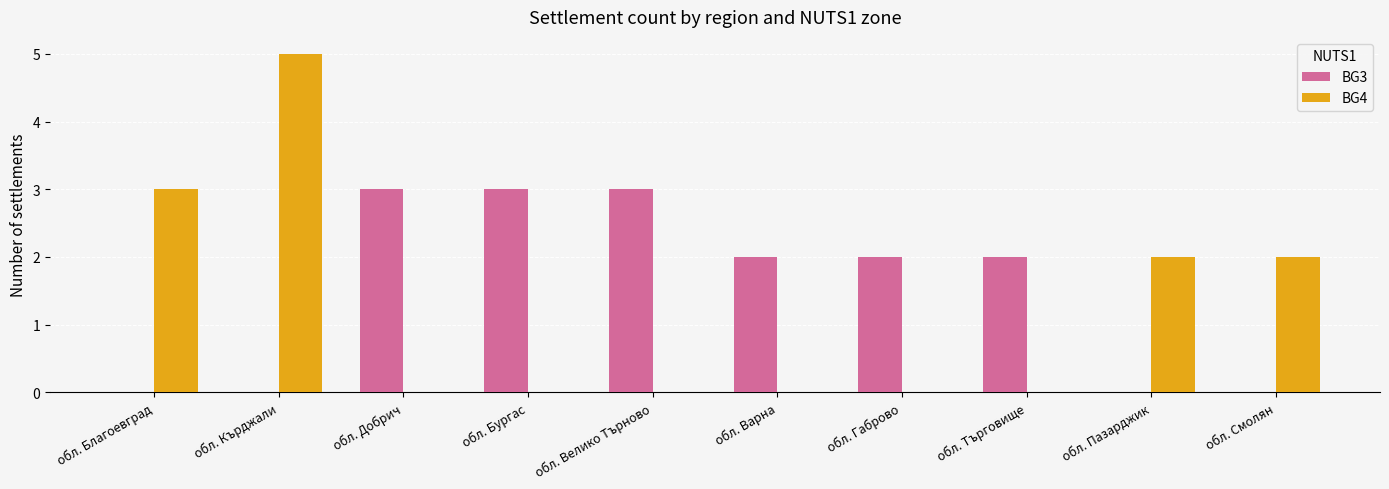

How many groups of bars are there?

10